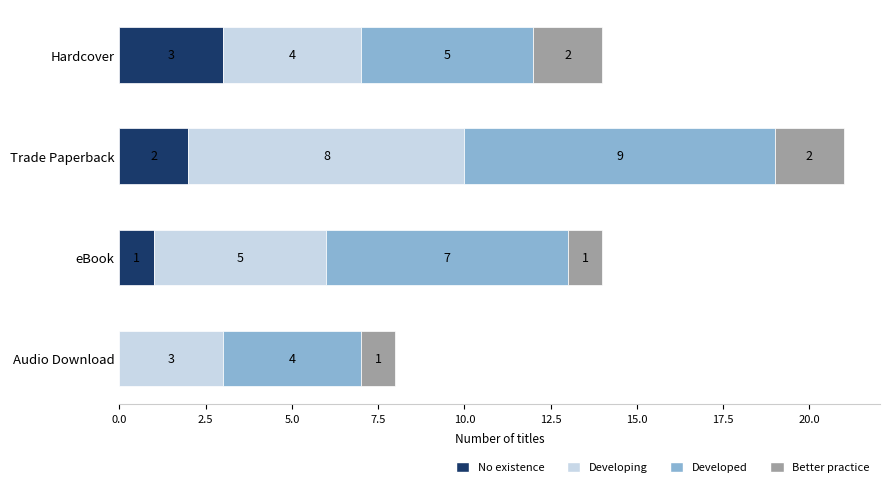

At which category is the sum across all series the highest?

Trade Paperback